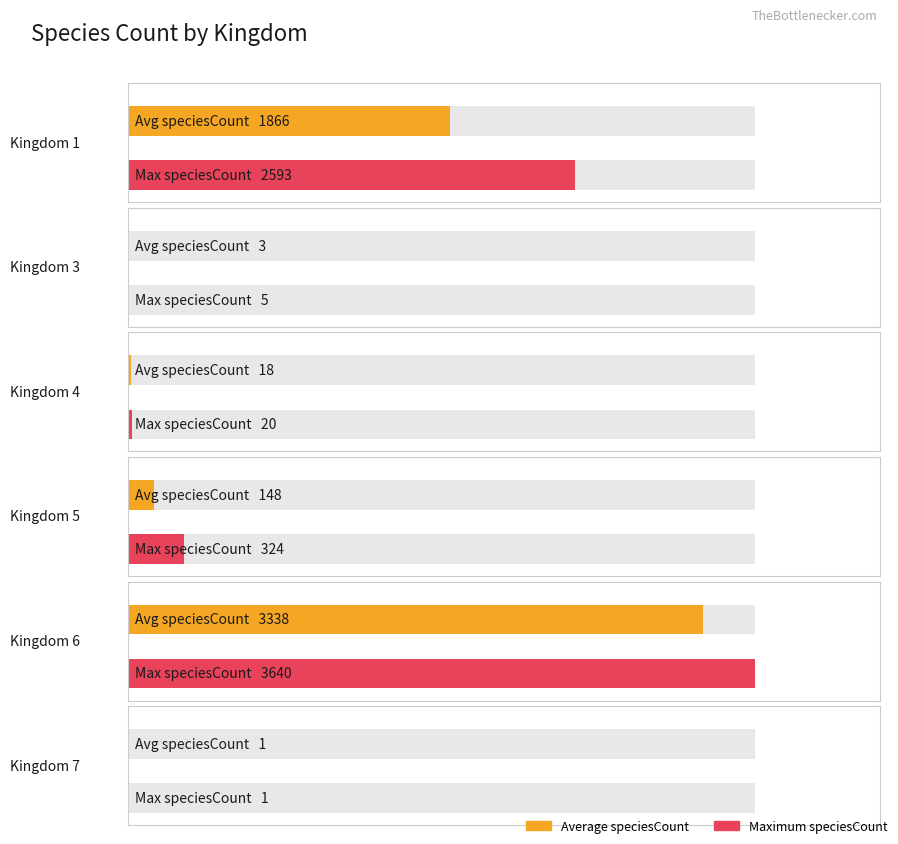

What is the minimum value for Average speciesCount?

1